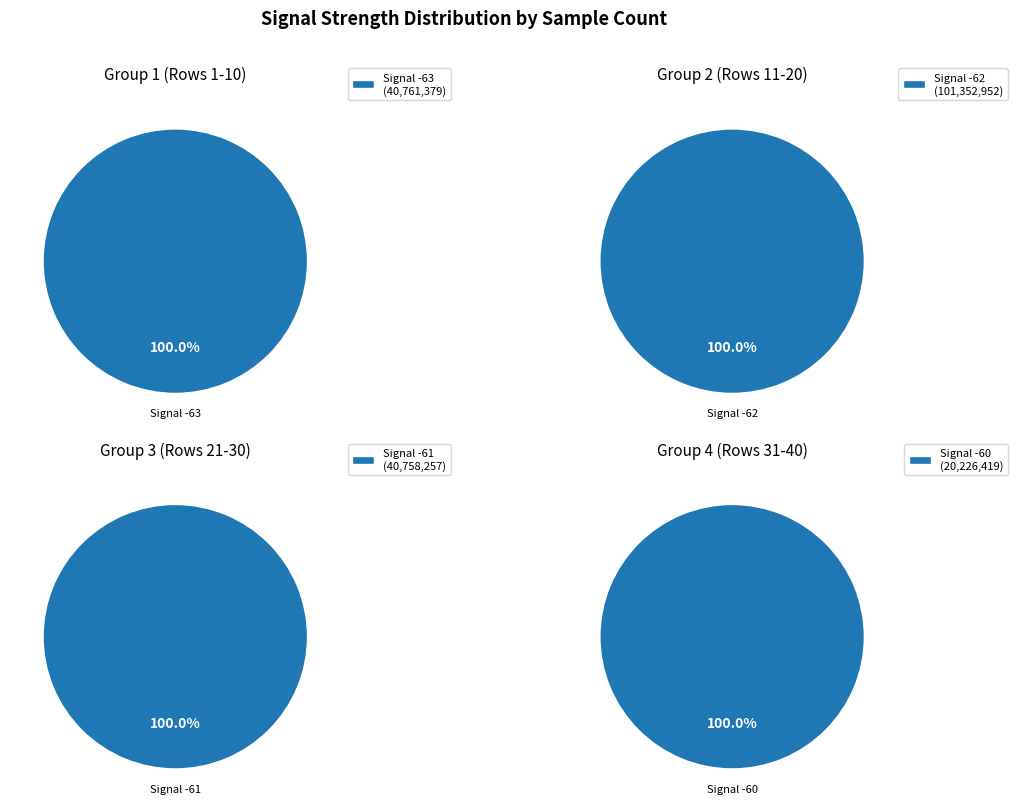

Between 34 and 22, which is larger?

22